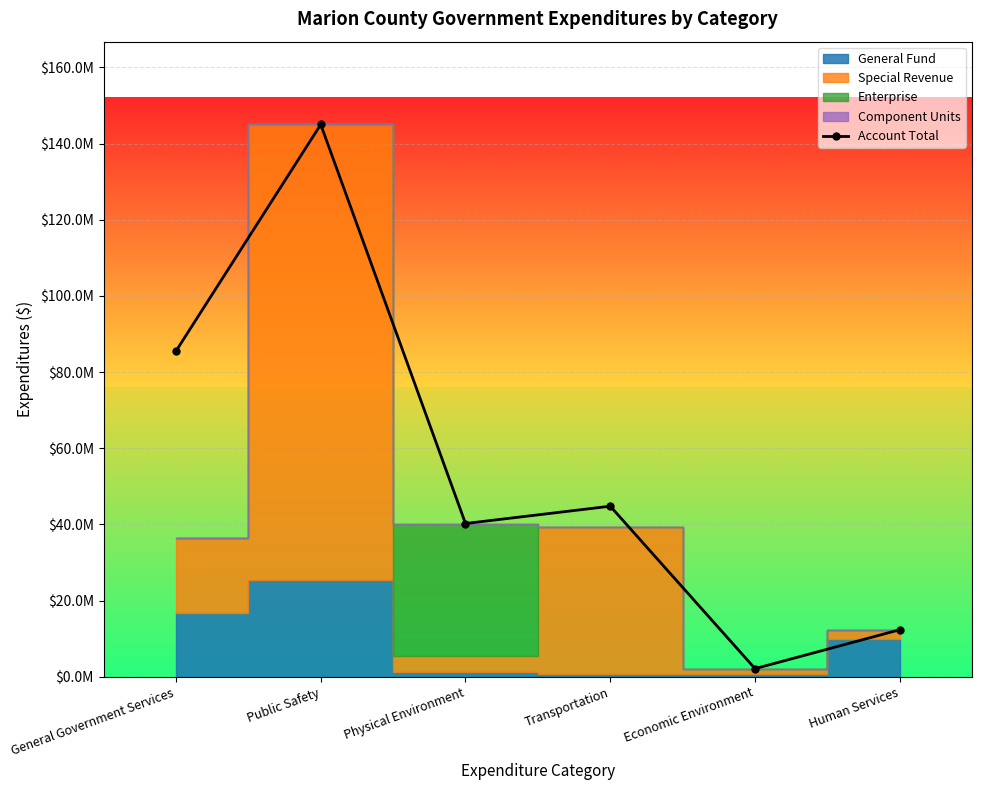

Where is the data nearest to the value 73570385?

General Government Services